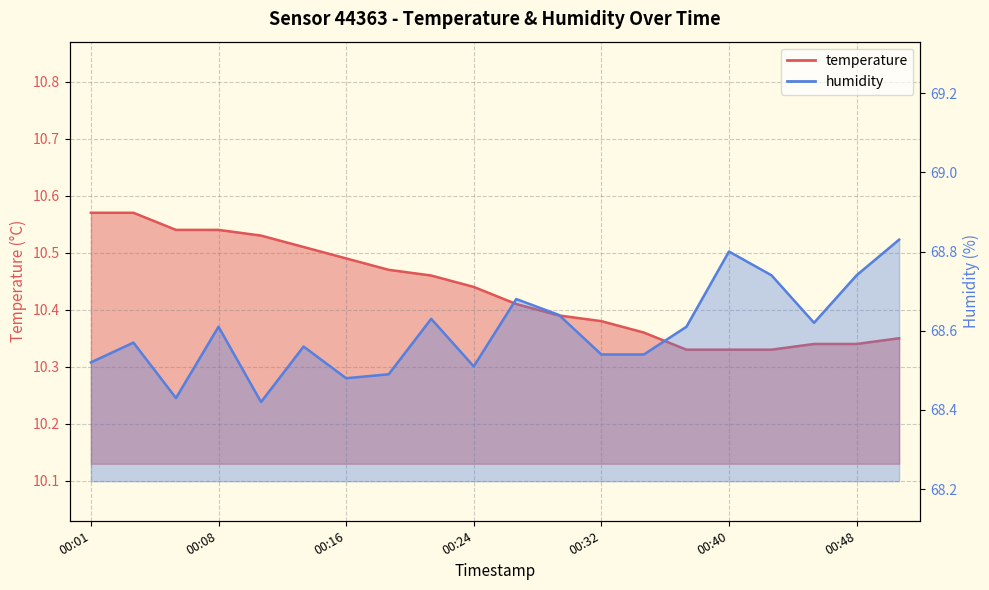

True or false: humidity has a value of 68.8 at 00:50.

True